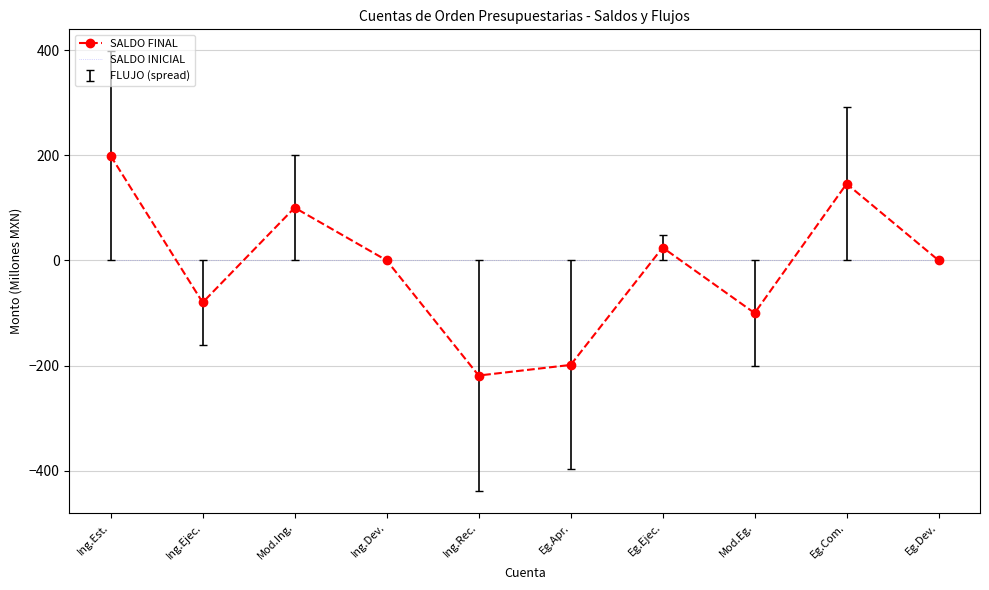

What is the highest value of the SALDO FINAL series?

198.8